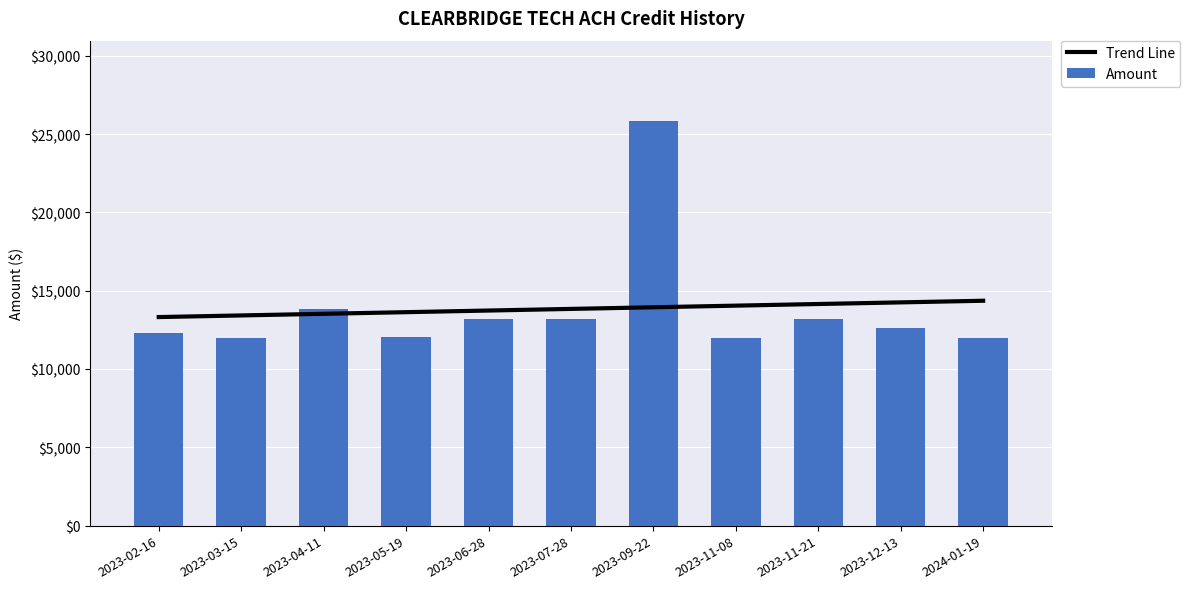

What is the minimum value shown in the chart?

12000.0